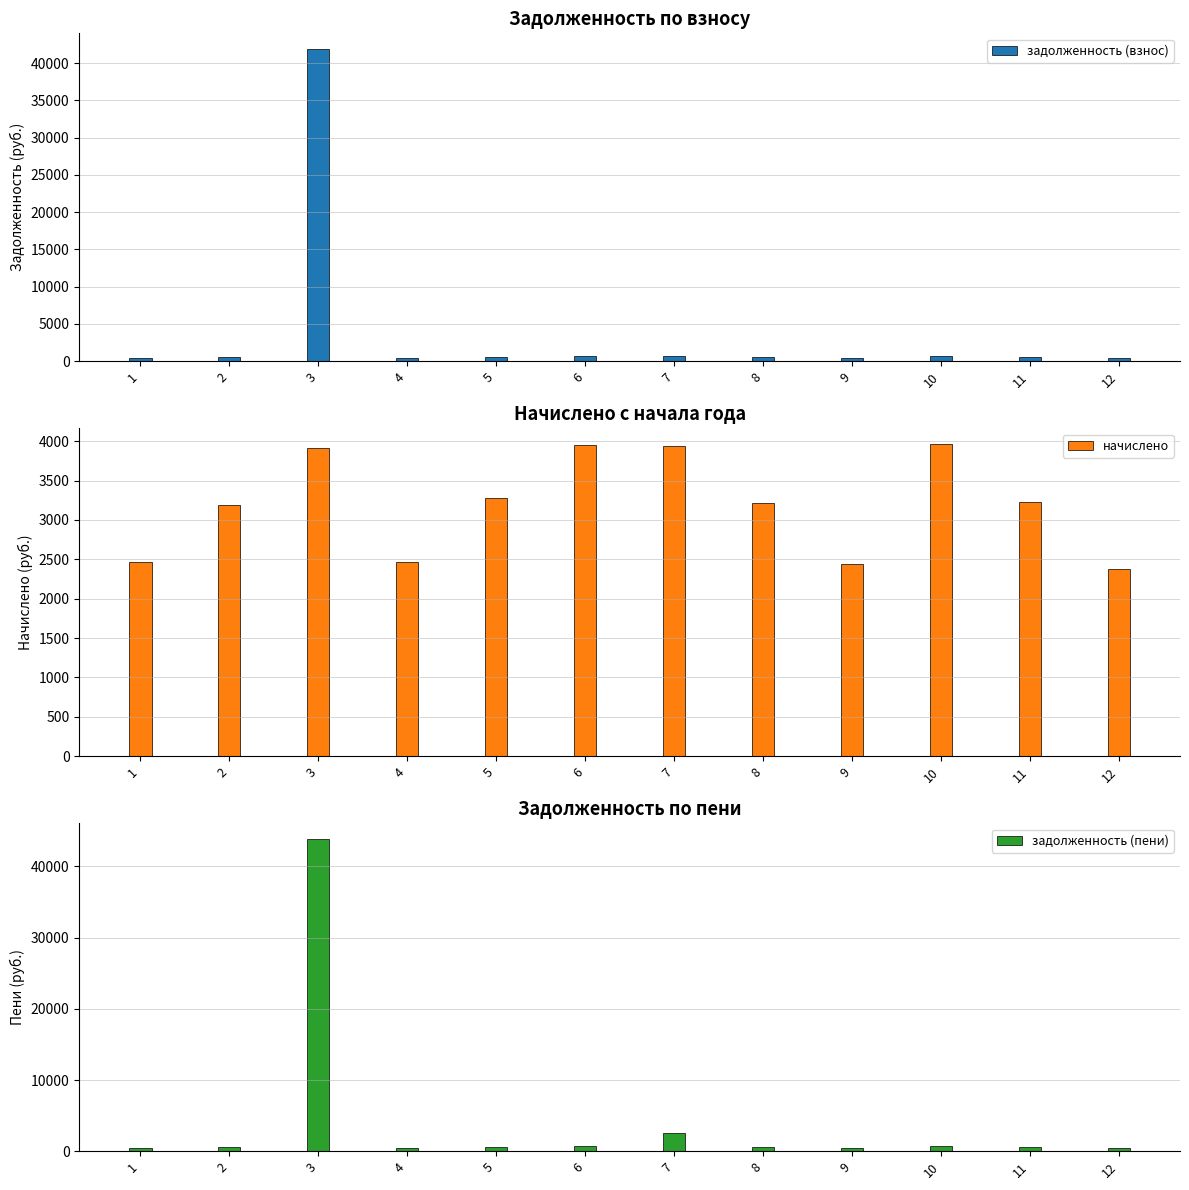

How many groups of bars are there?

12